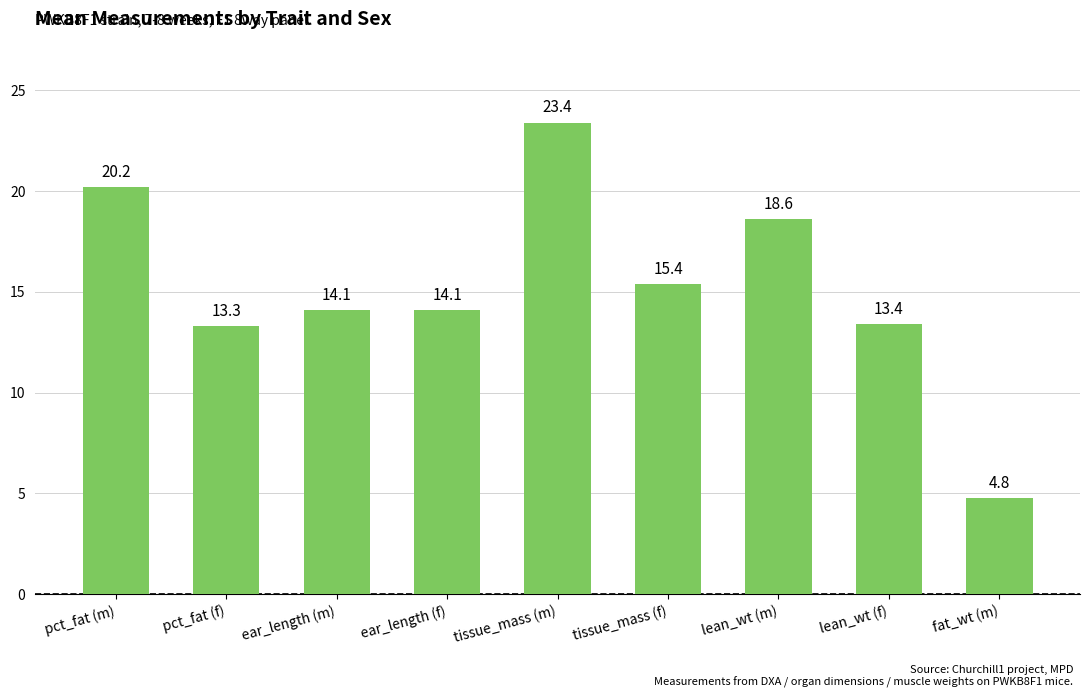

What is the average value?

15.3